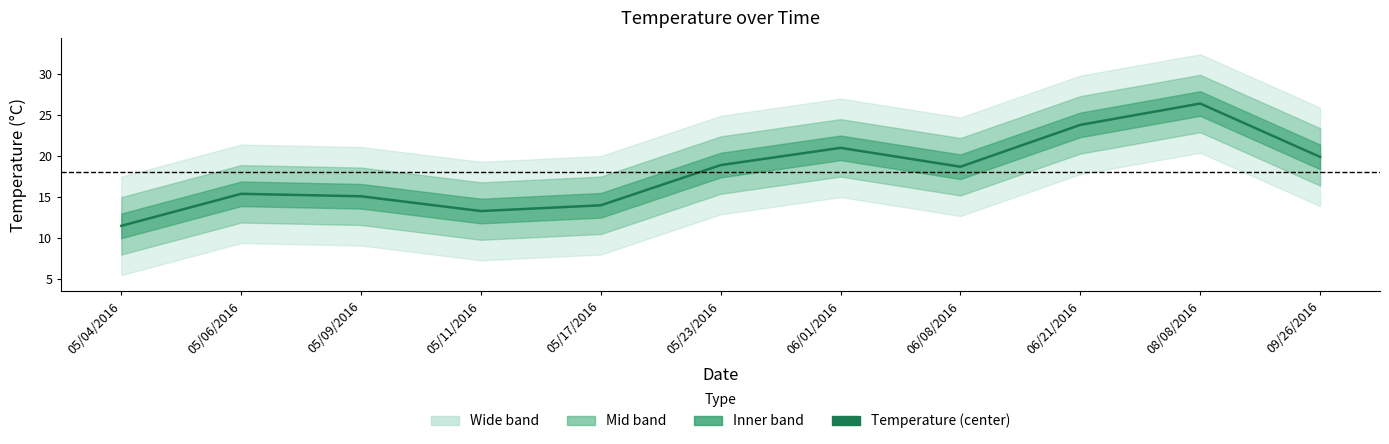

What value does the data have at 08/08/2016?

26.4